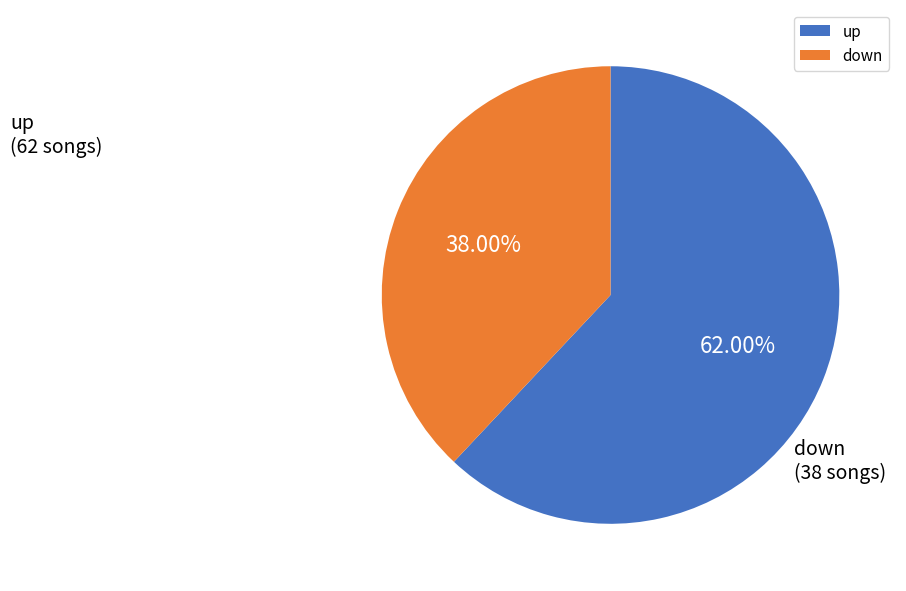

Which category accounts for the majority?

up